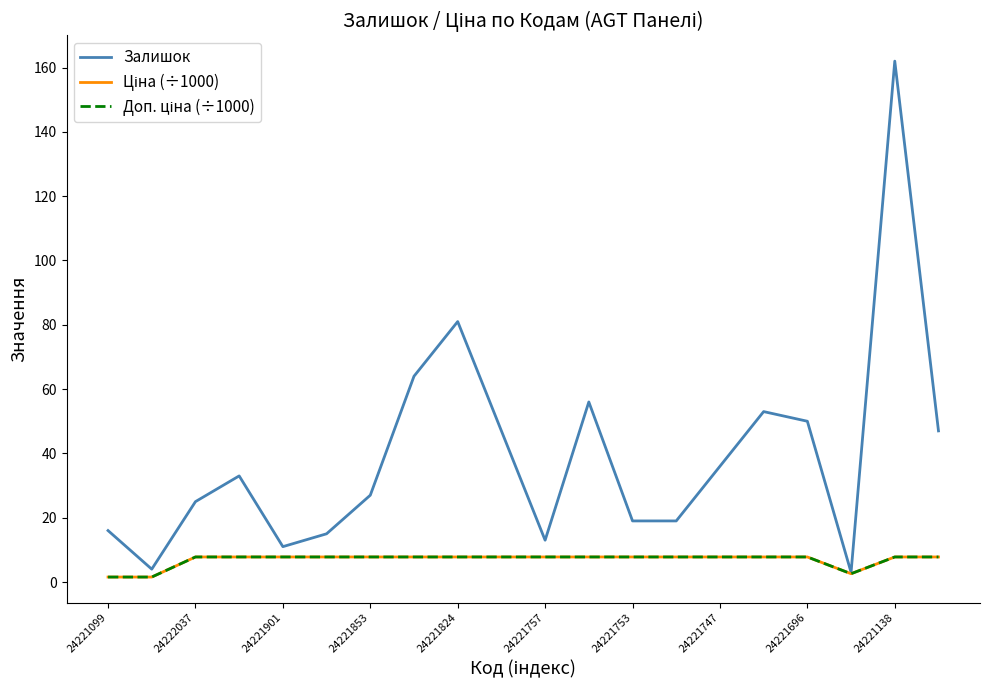

Which series has the largest range (max minus min)?

Залишок